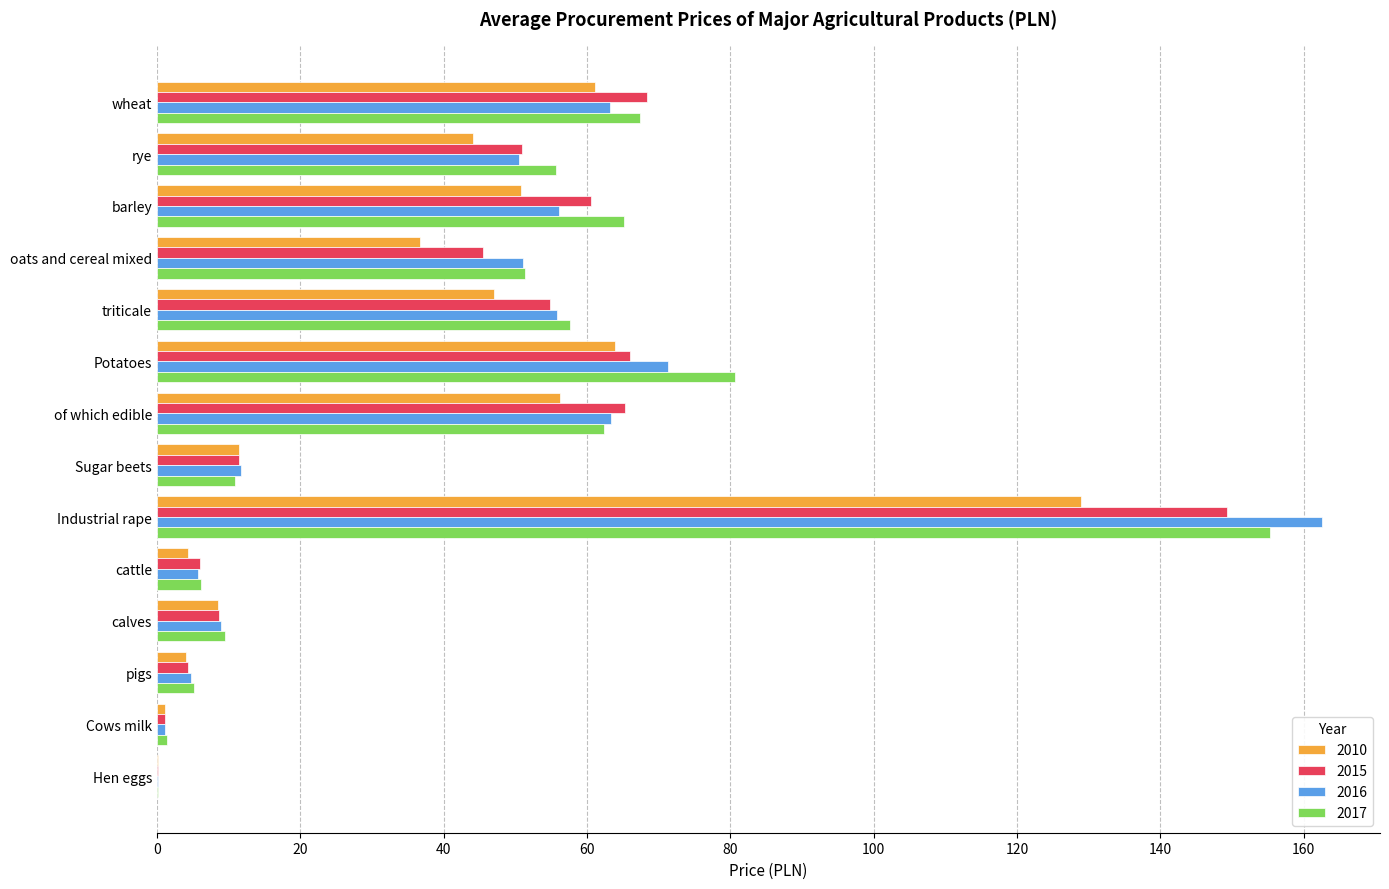

Which series changed the most between oats and cereal mixed and of which edible?

2015